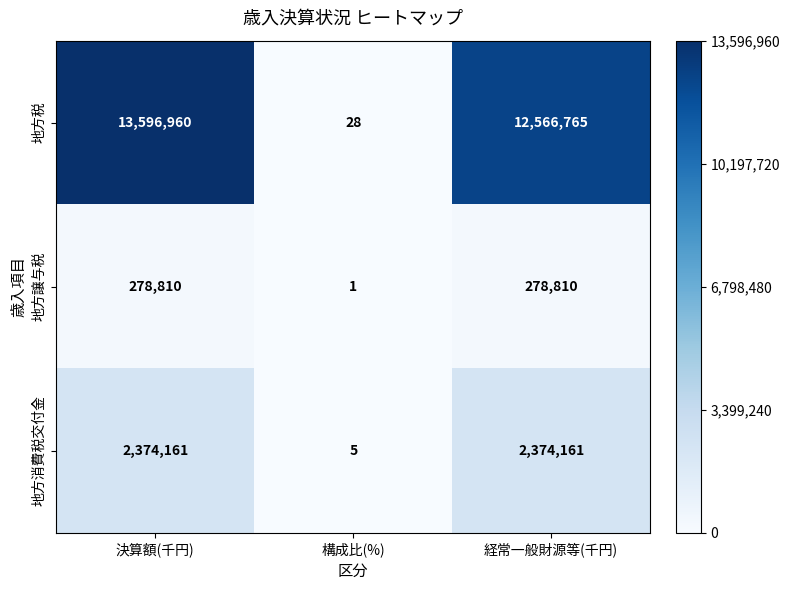

What is the sum of all 地方譲与税 values?

557621